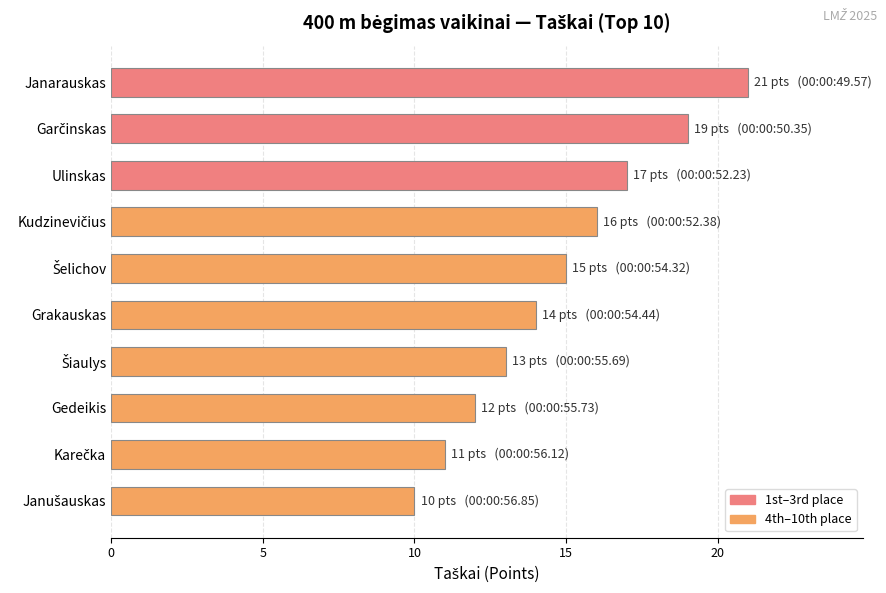

Is it true that the value at Ulinskas is 25?

False